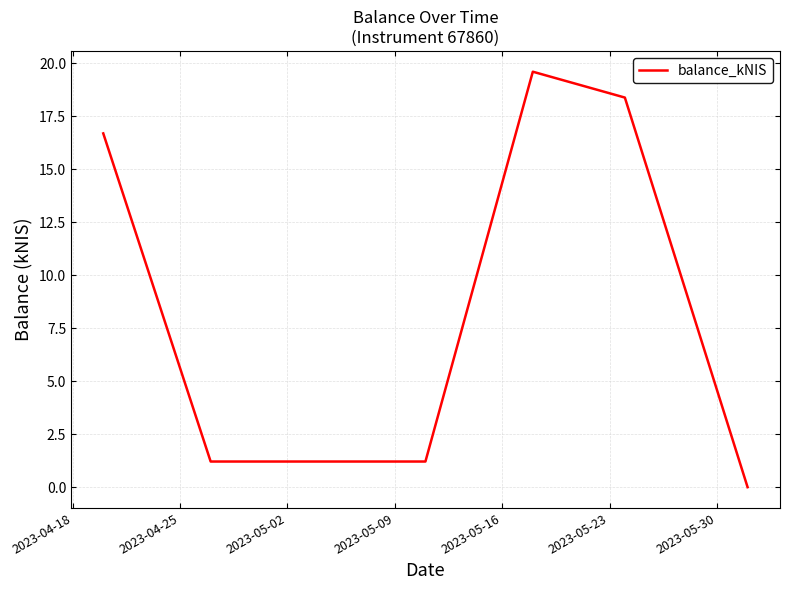

What is the greatest value displayed?

19.6